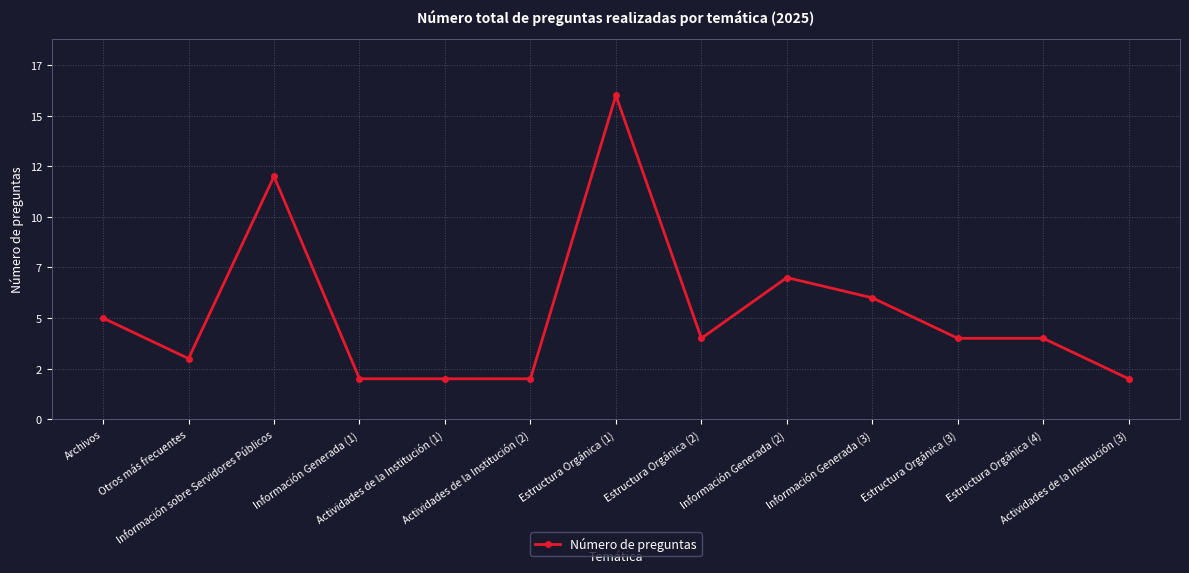

Does the chart have visible grid lines?

Yes